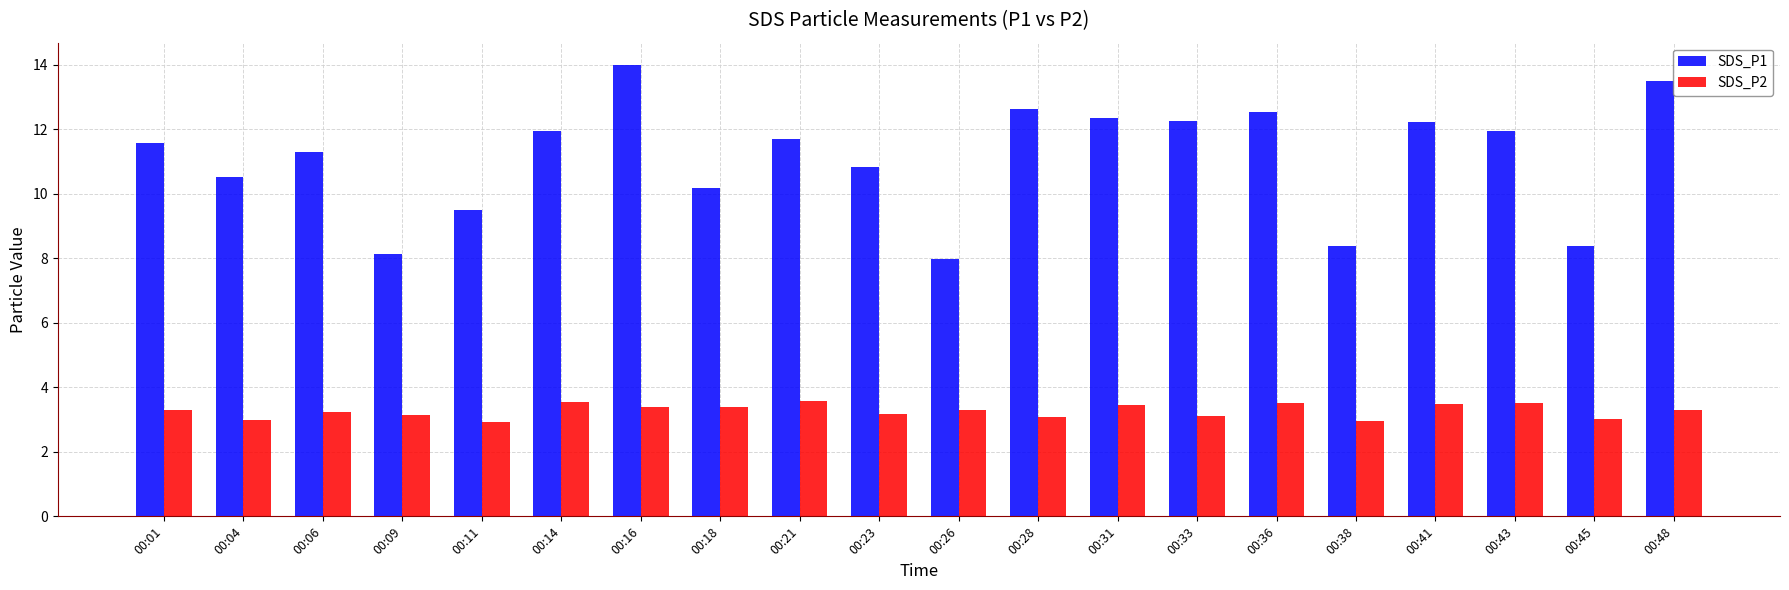

Which category has the highest value in the SDS_P1 series?

00:16